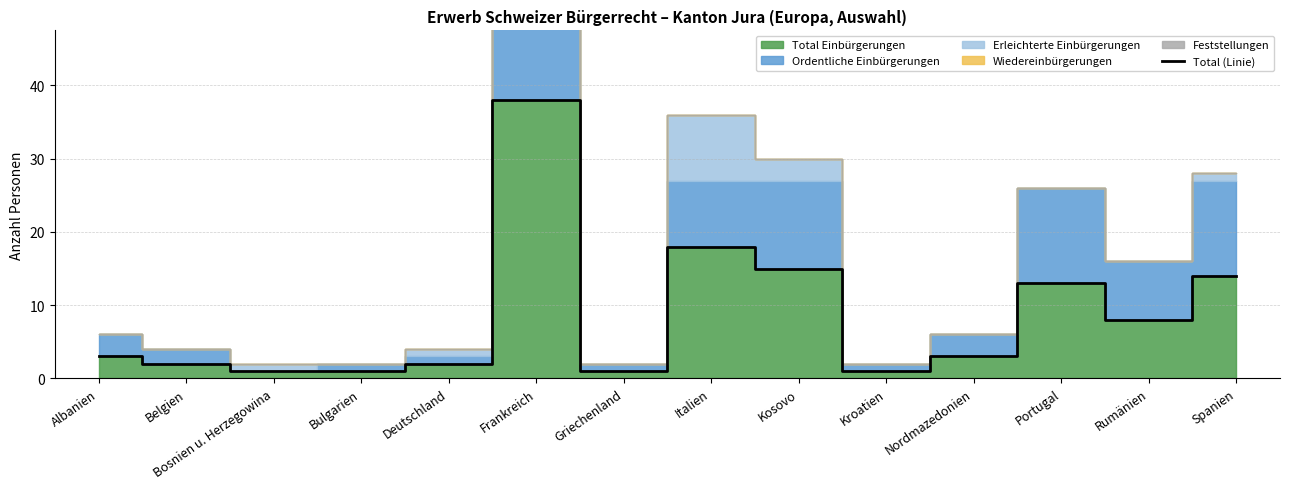

True or false: the data shows 1 at Albanien.

False